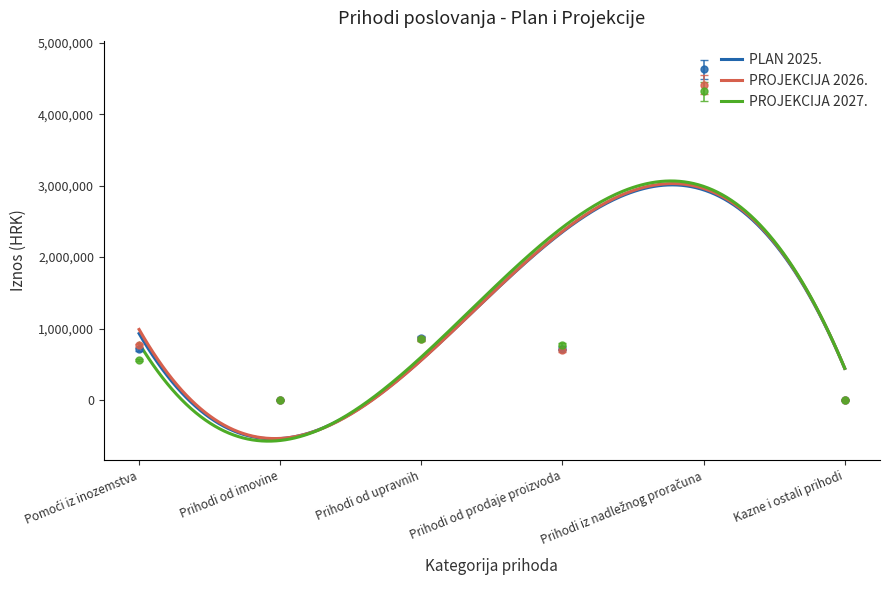

How many values in the PLAN 2025. series exceed 738399?

3